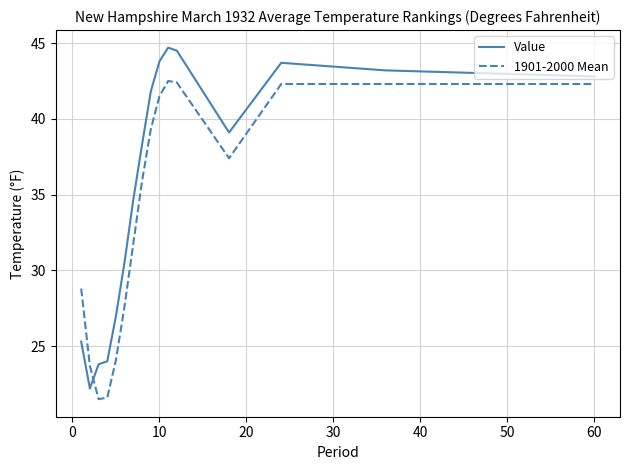

What is the greatest value displayed?

44.7